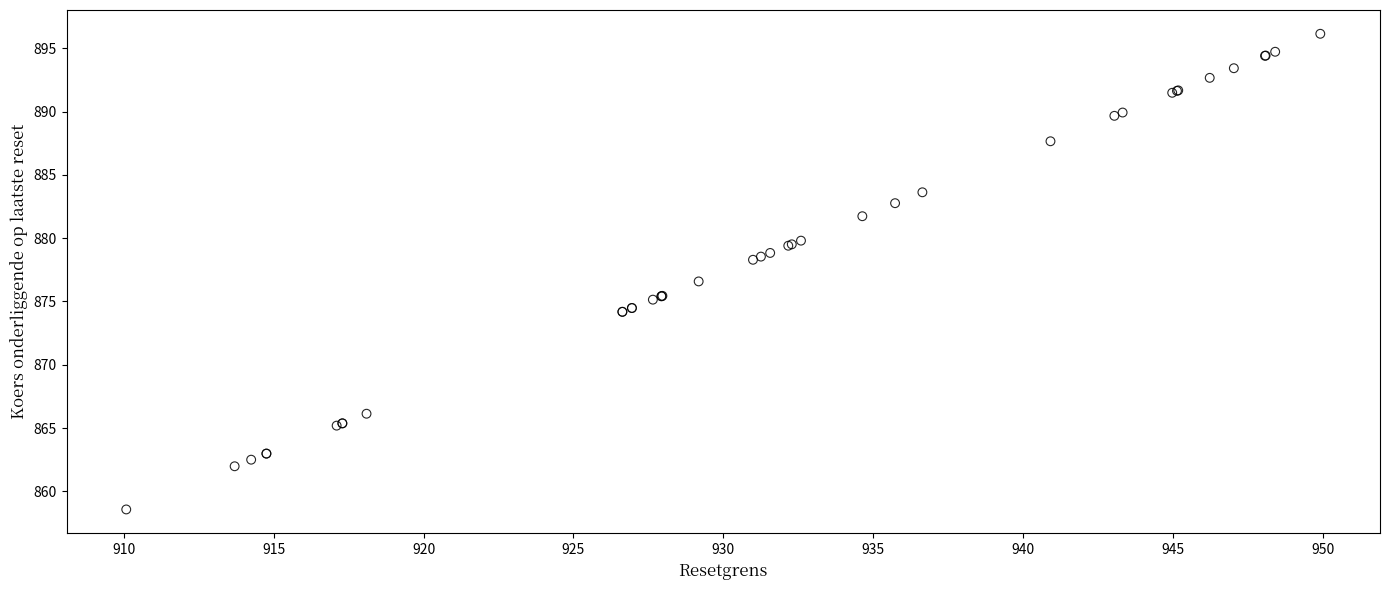

What Y value in the scatter plot is closest to 877?

876.6